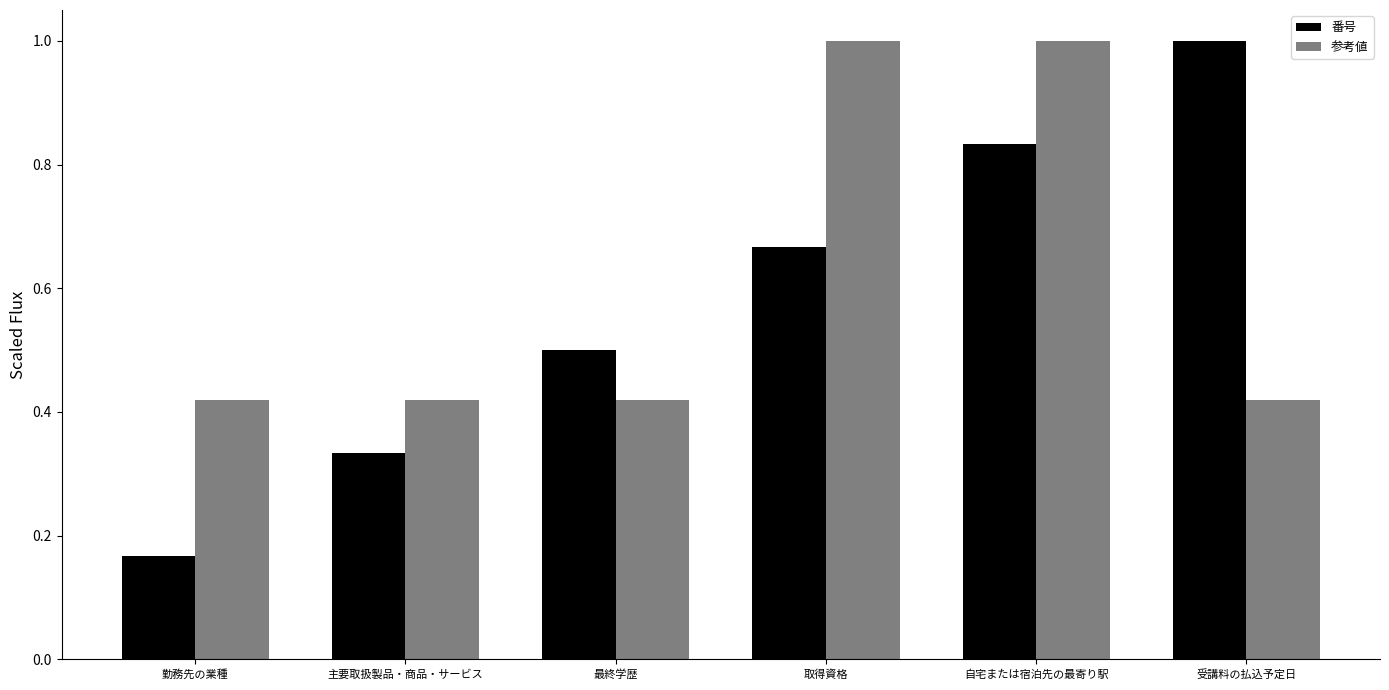

At which label is 番号 closest to 0?

勤務先の業種